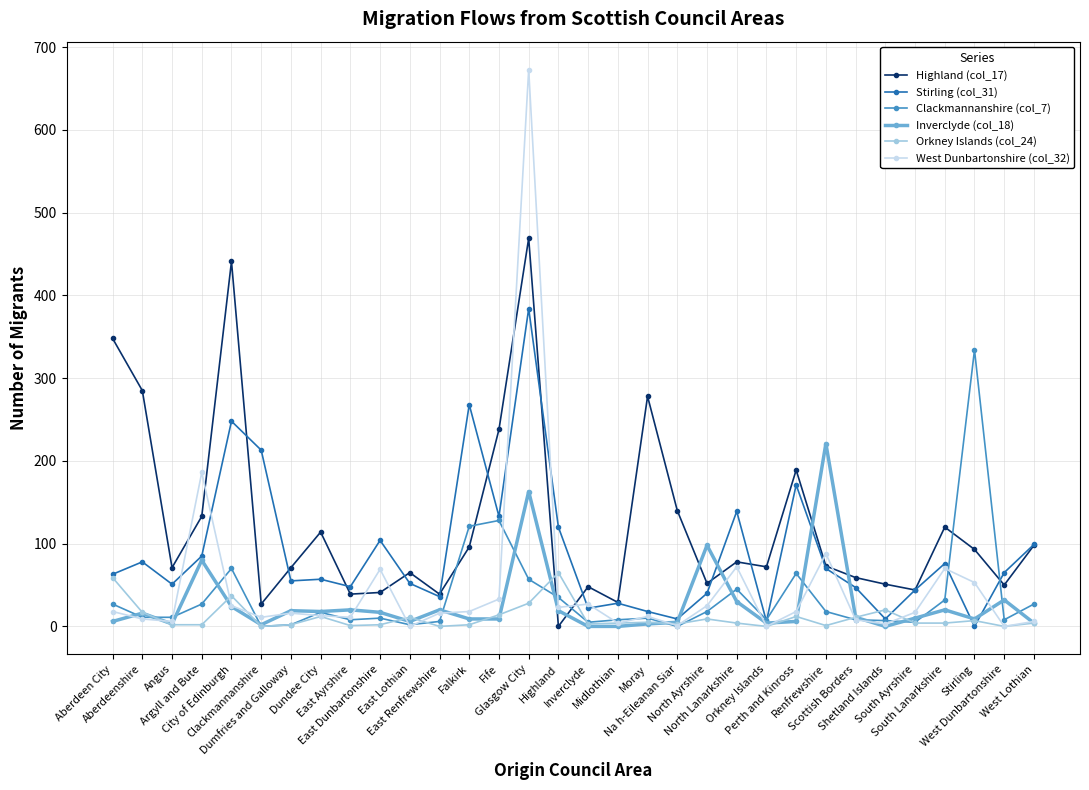

What is the difference between the Highland (col_17) values at West Dunbartonshire and Inverclyde?

2